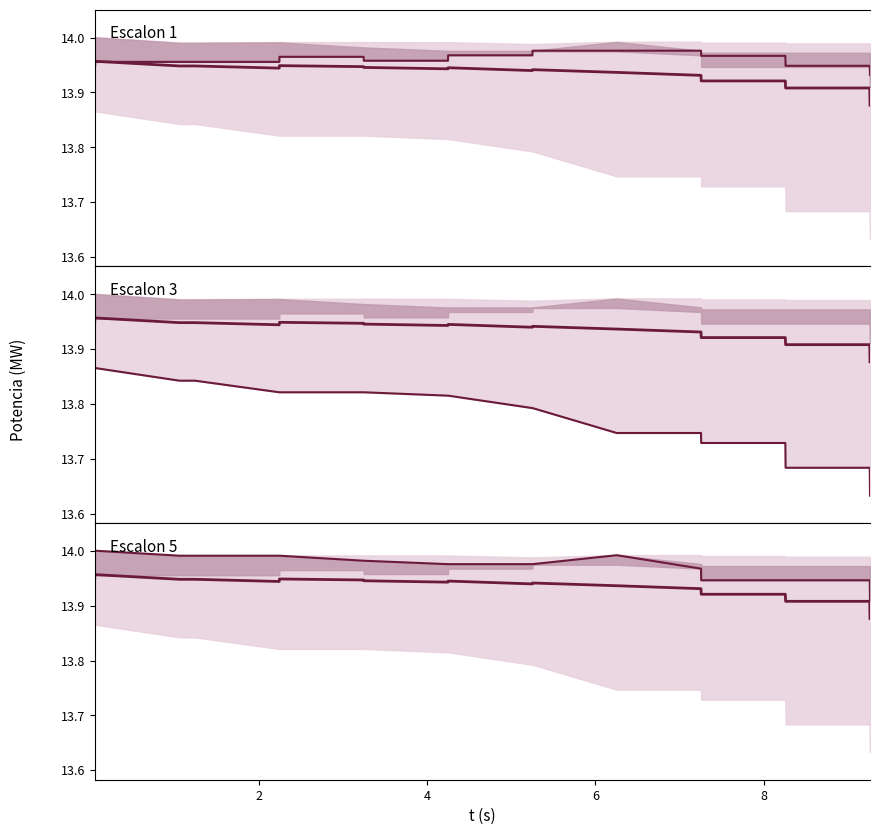

What is the highest value of the Mean series?

14.0